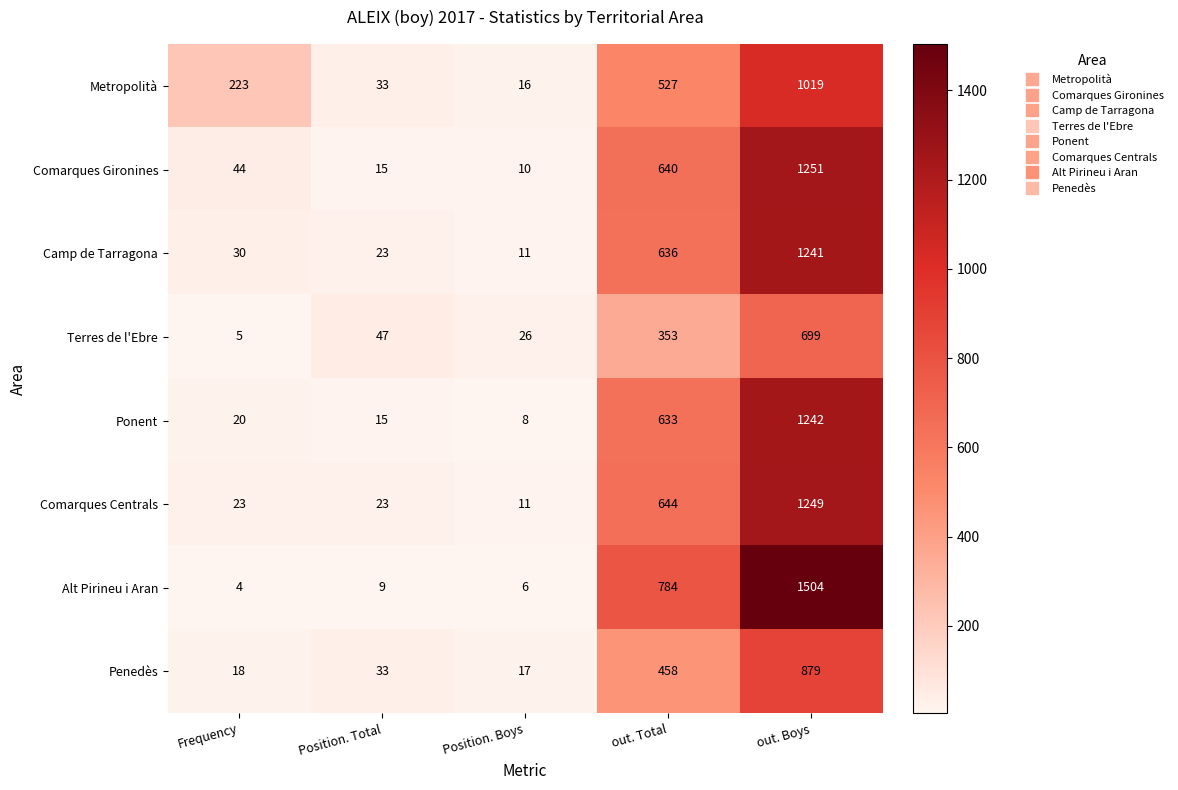

At which category does the chart reach its minimum across all series?

Frequency